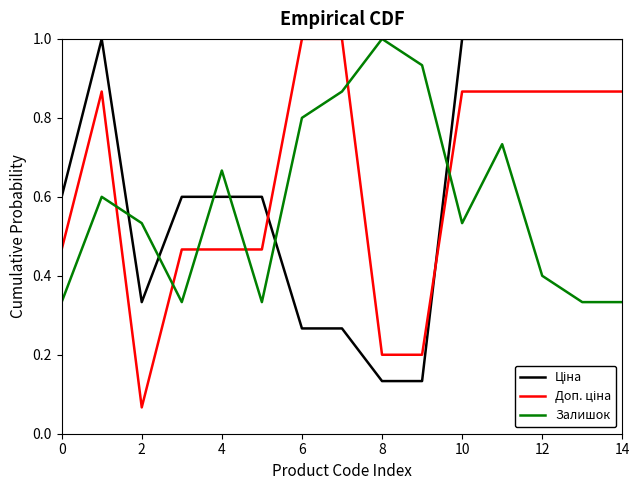

What is the maximum value shown in the chart?

1.0